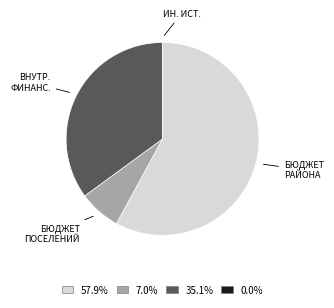

Is БЮДЖЕТ РАЙОНА the majority of the pie?

Yes